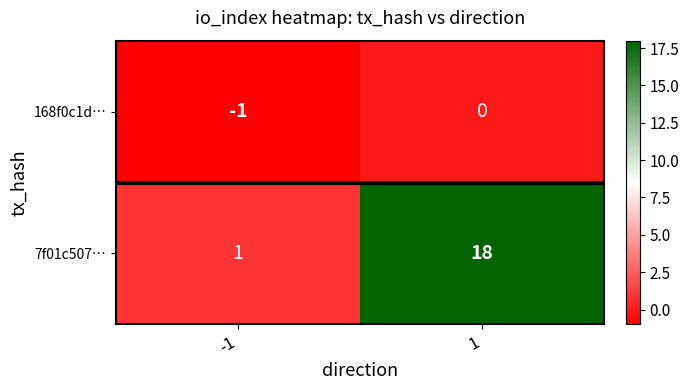

The 168f0c1d… series shows 1 at 1. True or false?

False